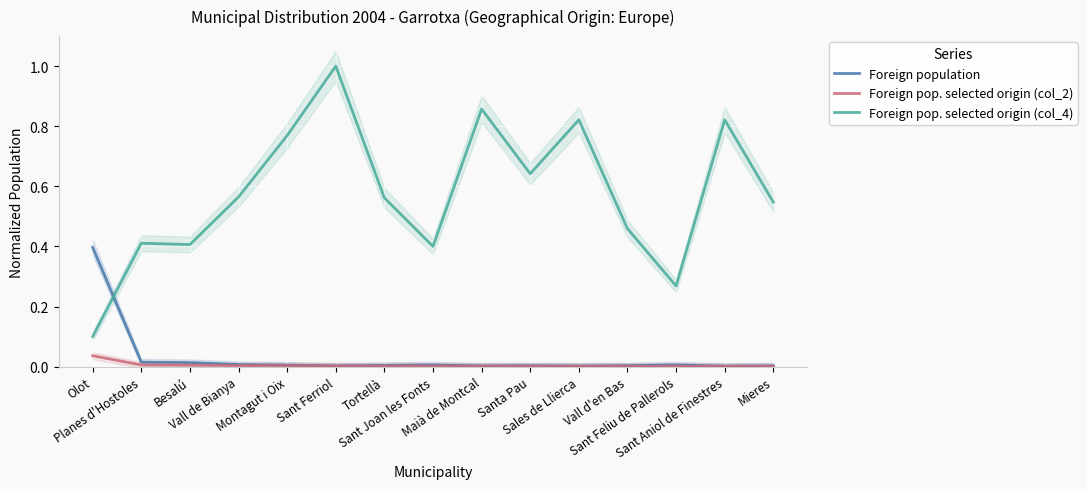

What are all the series names shown in the legend?

Foreign population, Foreign pop. selected origin (col_2), Foreign pop. selected origin (col_4)